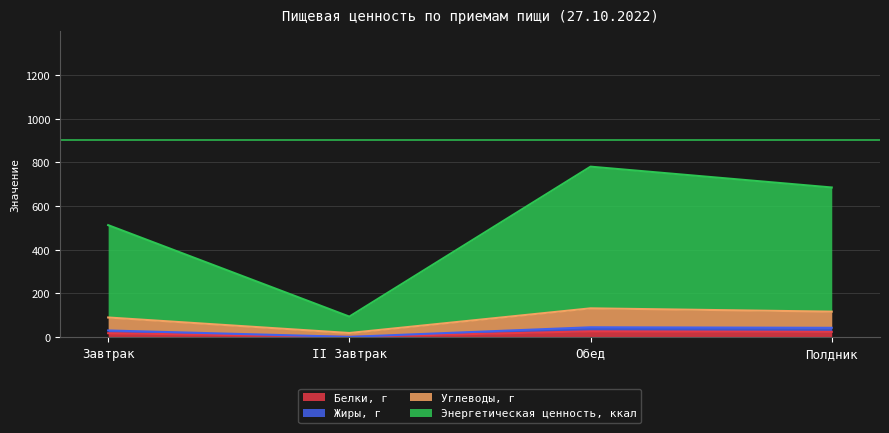

The Жиры, г series shows 1.1 at II Завтрак. True or false?

True